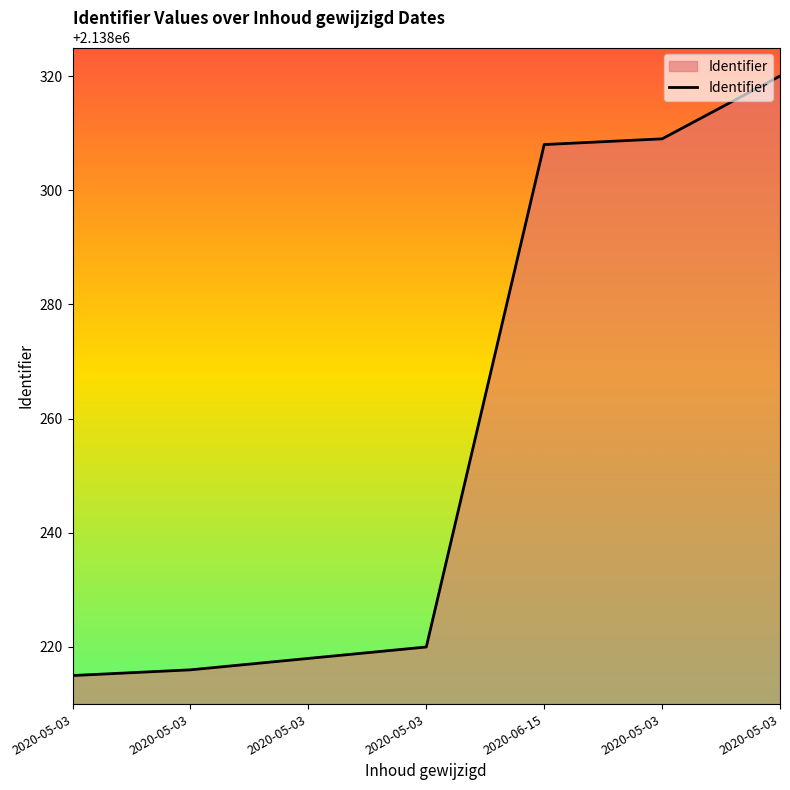

Read the value at 2020-06-15, to the nearest 50.

2138300